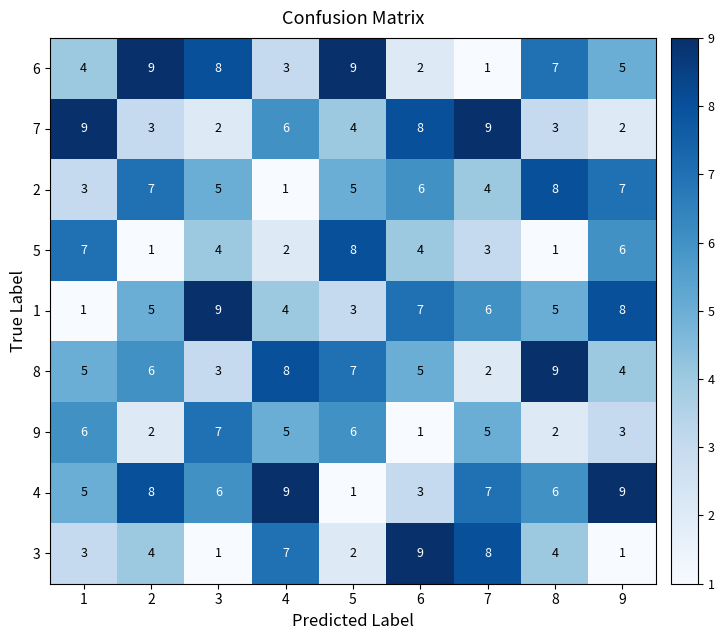

Which series changed the most between 3 and 9?

9